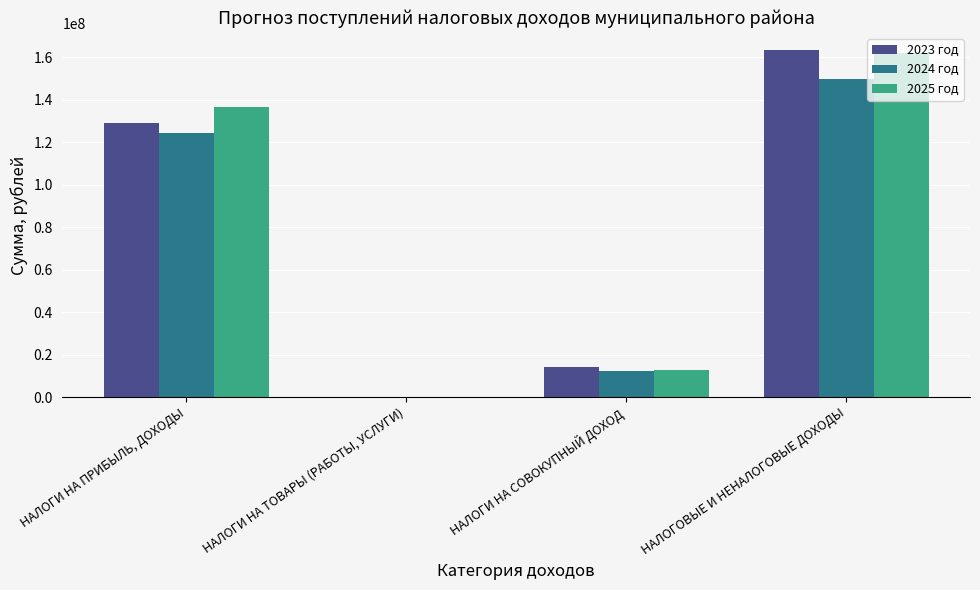

What is the sum of all 2023 год values?

307033755.4